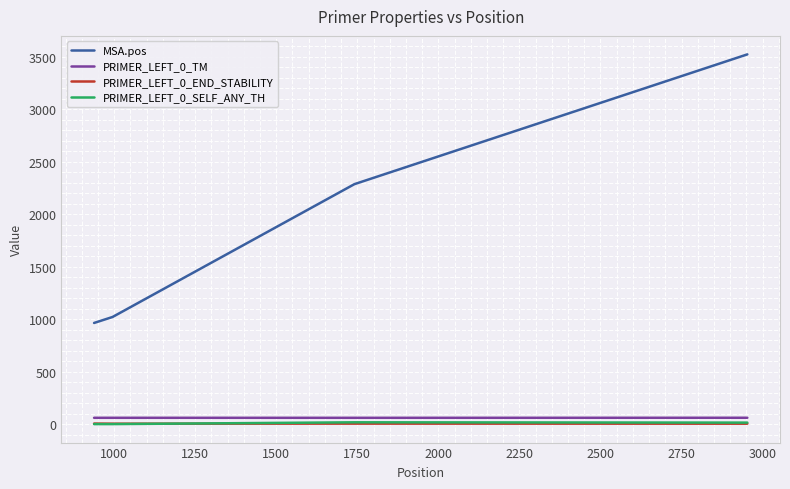

True or false: MSA.pos and PRIMER_LEFT_0_TM cross at least once.

False